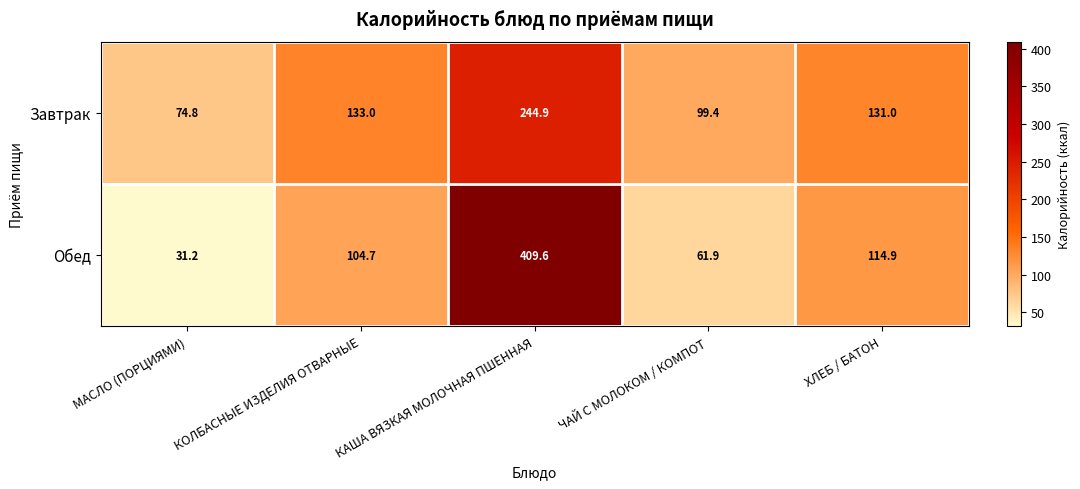

Which series has the largest range (max minus min)?

Обед